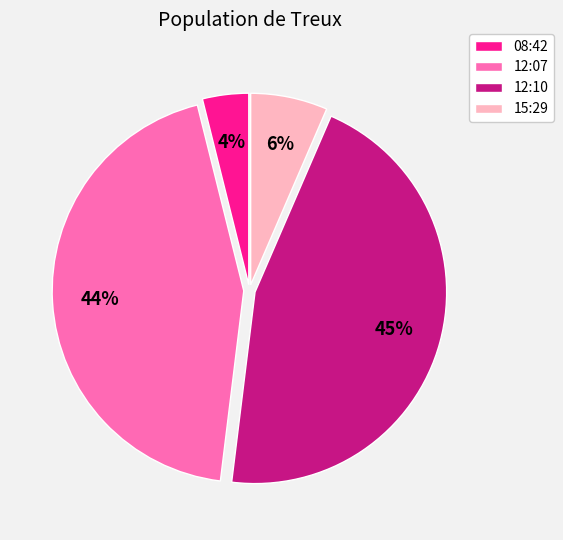

Which slice is the smallest?

08:42